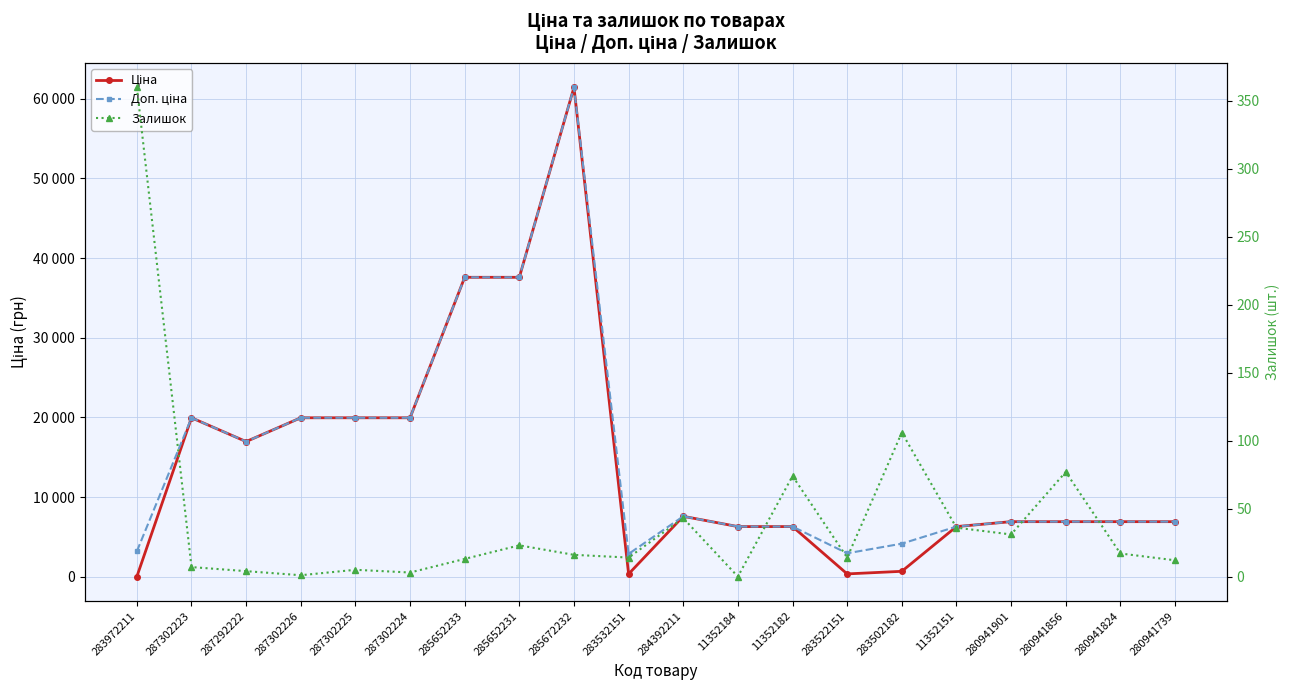

Reading right to left, extract all data points from this chart.

Ціна: 6925.7	6925.7	6925.7	6925.7	6308.8	694.3	369.5	6308.8	6308.8	7596.5	359.9	61434.3	37593.6	37593.6	19964.2	19964.2	19964.2	16976.3	19964.2	32.0
Доп. ціна: 6925.7	6925.7	6925.7	6925.7	6308.8	4165.6	2955.8	6308.8	6308.8	7596.5	2878.8	61434.3	37593.6	37593.6	19964.2	19964.2	19964.2	16976.3	19964.2	3205.0
Залишок: 12.0	17.0	77.0	31.0	36.0	106.0	14.0	74.0	0.0	43.0	14.0	16.0	23.0	13.0	3.0	5.0	1.0	4.0	7.0	360.0